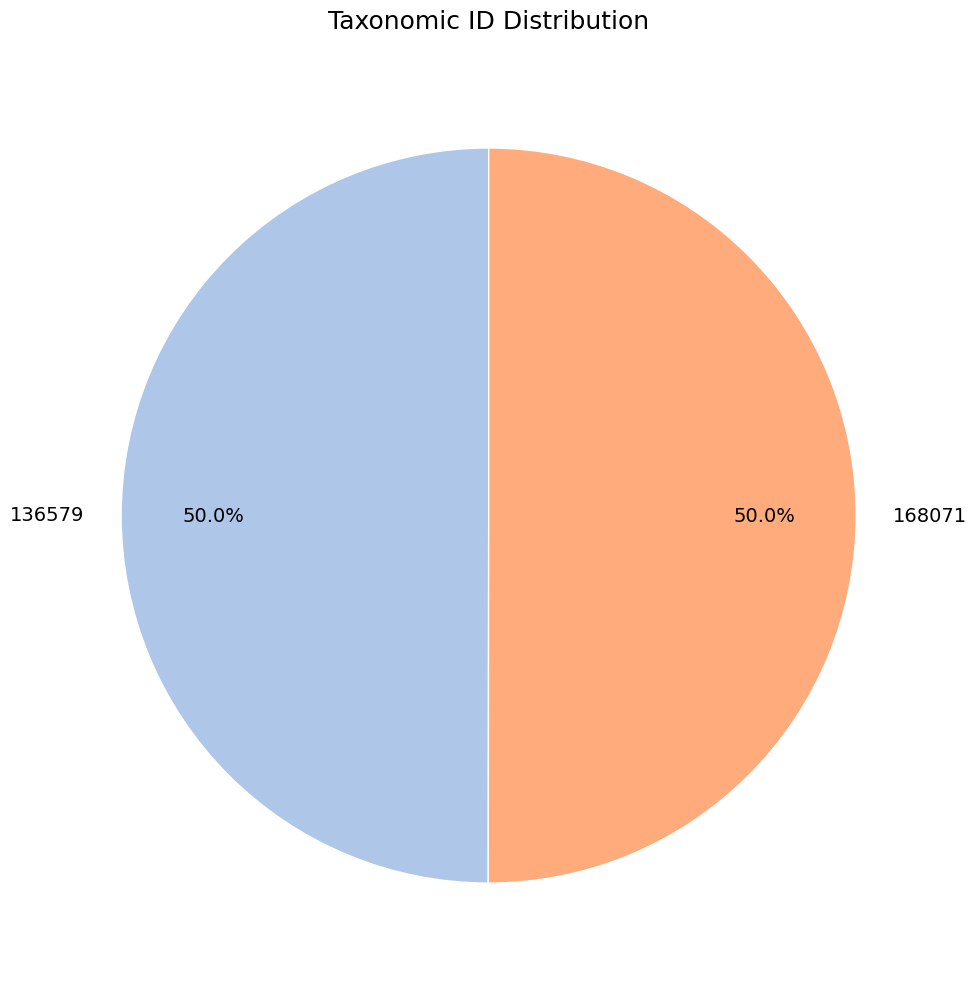

Approximately how many times larger is the value at 168071 compared to 136579?

1.0